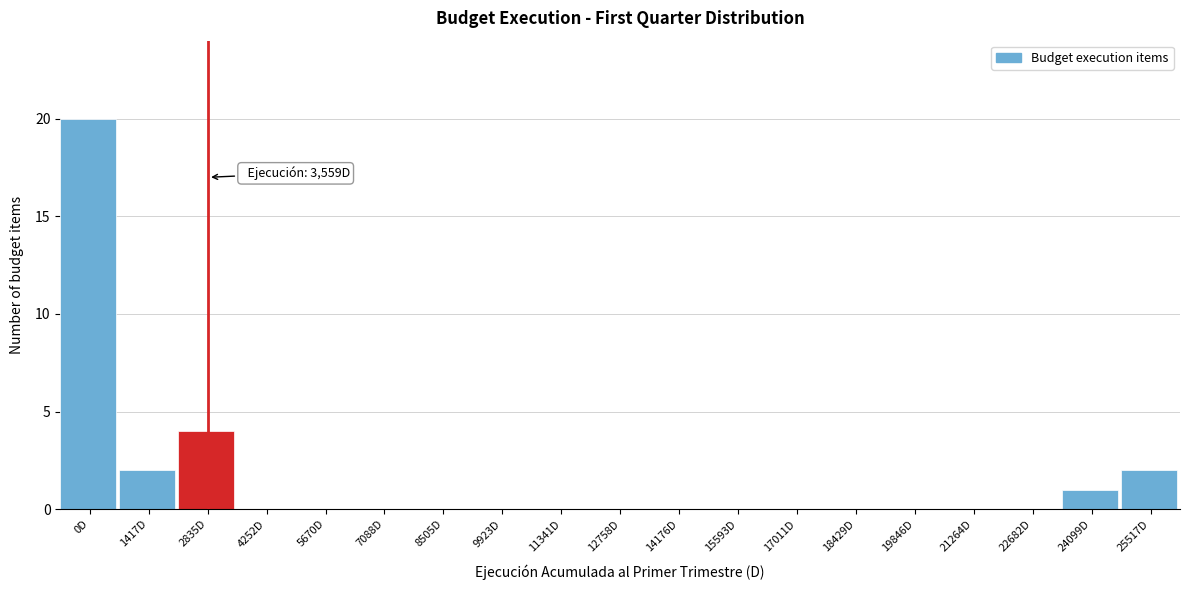

Reading right to left, transcribe all the data shown in this chart.

25517D=2	24099D=1	22682D=0	21264D=0	19846D=0	18429D=0	17011D=0	15593D=0	14176D=0	12758D=0	11341D=0	9923D=0	8505D=0	7088D=0	5670D=0	4252D=0	2835D=4	1417D=2	0D=20